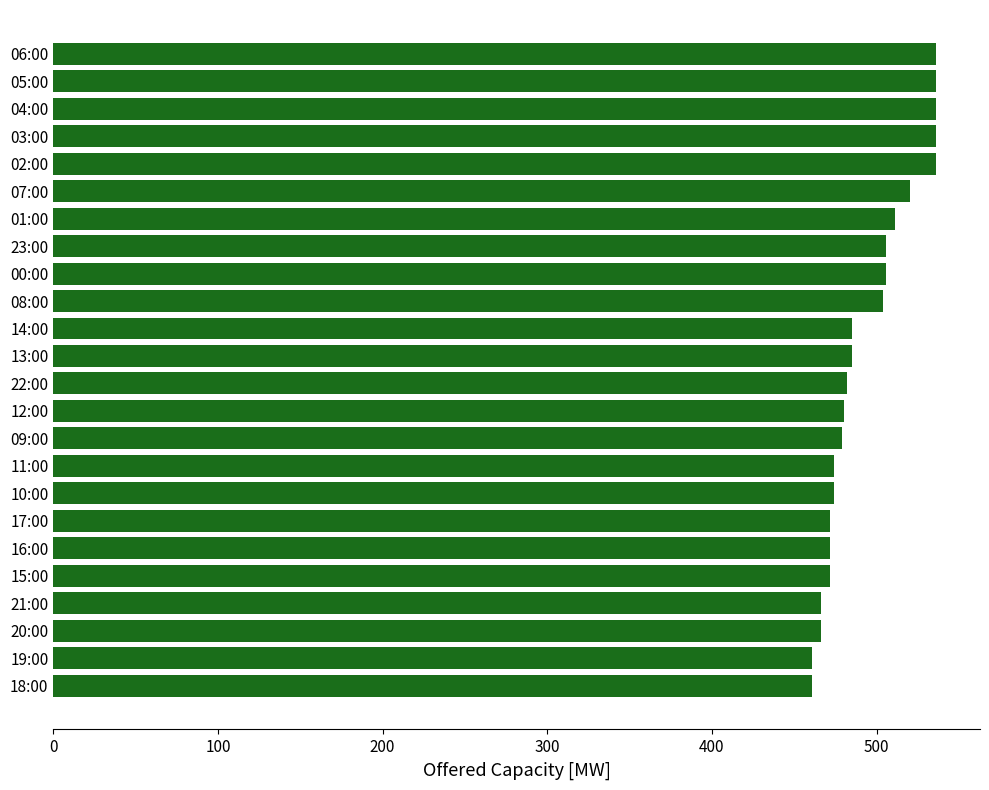

What is the value of the 9th bar from the top?

506